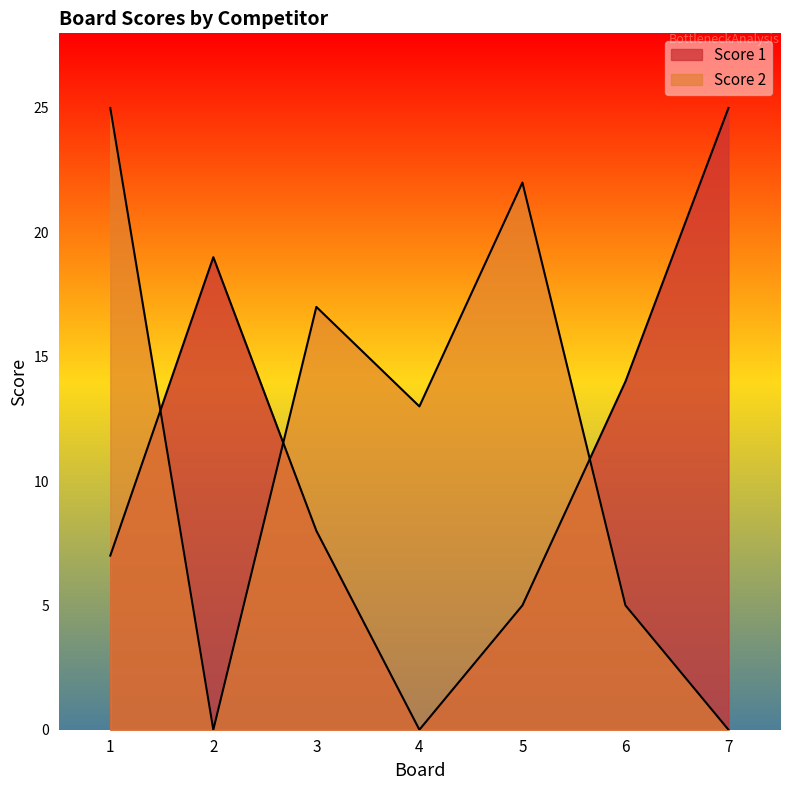

How many lines are shown in the chart?

2